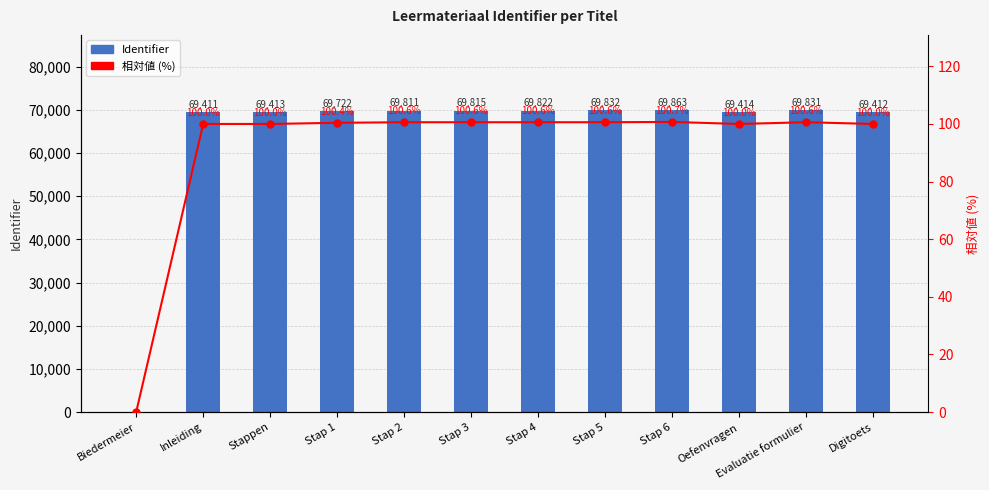

Reading left to right, transcribe all the data shown in this chart.

Identifier: 0.0	69411.0	69413.0	69722.0	69811.0	69815.0	69822.0	69832.0	69863.0	69414.0	69831.0	69412.0
相対値 (%): 0.0	100.0	100.0	100.4	100.6	100.6	100.6	100.6	100.7	100.0	100.6	100.0